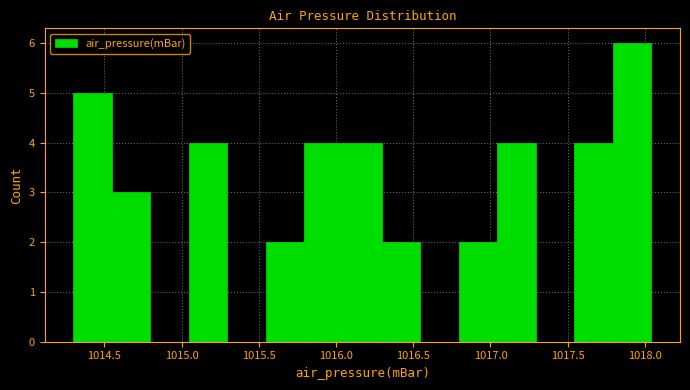

Reading left to right, list every bar in this chart as the range it spans on the x-axis followed by its height. Neither the bar edges nor the heights are printed on the chart, so give them approximately, as read against the axes.

1014.30 to 1014.55: 5
1014.55 to 1014.80: 3
1014.80 to 1015.05: 0
1015.05 to 1015.30: 4
1015.30 to 1015.55: 0
1015.55 to 1015.80: 2
1015.80 to 1016.05: 4
1016.05 to 1016.30: 4
1016.30 to 1016.55: 2
1016.55 to 1016.80: 0
1016.80 to 1017.05: 2
1017.05 to 1017.30: 4
1017.30 to 1017.55: 0
1017.55 to 1017.80: 4
1017.80 to 1018.05: 6